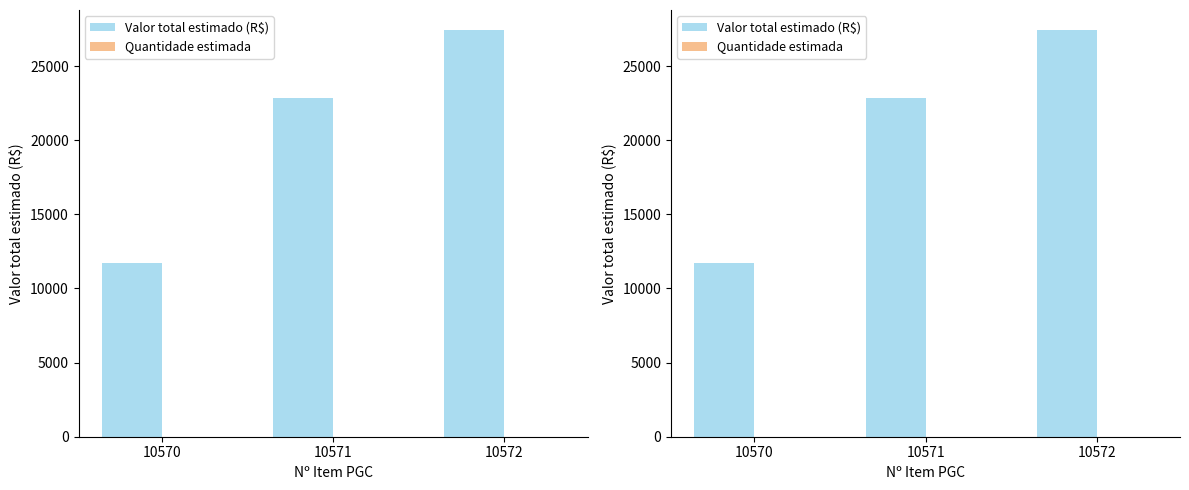

How many groups of bars are there?

3